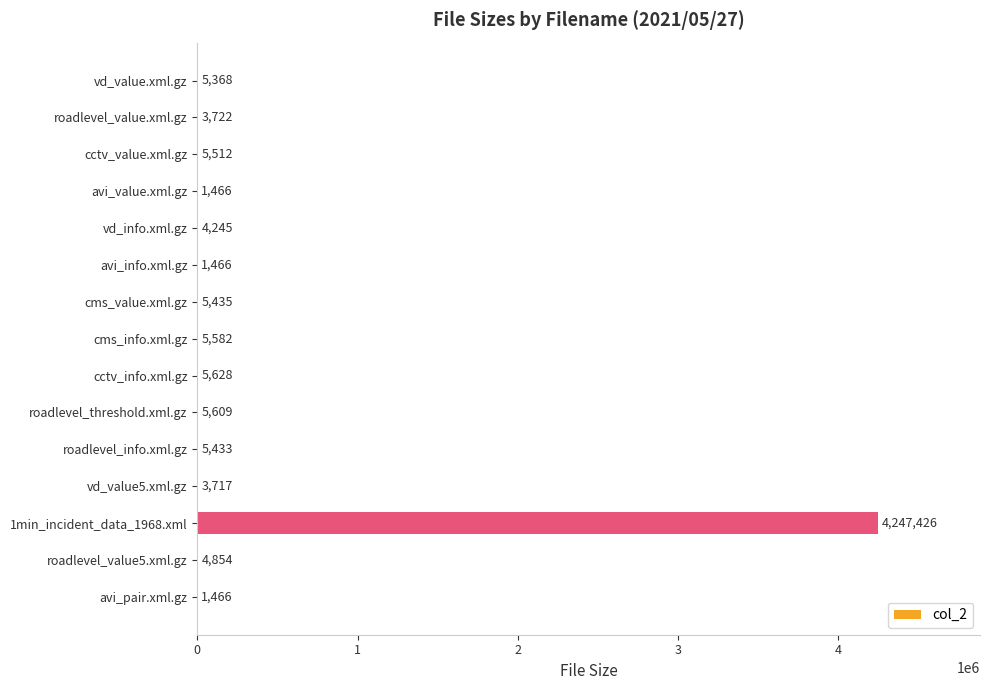

Reading top to bottom, what are all the values shown in this chart?

vd_value.xml.gz=5368	roadlevel_value.xml.gz=3722	cctv_value.xml.gz=5512	avi_value.xml.gz=1466	vd_info.xml.gz=4245	avi_info.xml.gz=1466	cms_value.xml.gz=5435	cms_info.xml.gz=5582	cctv_info.xml.gz=5628	roadlevel_threshold.xml.gz=5609	roadlevel_info.xml.gz=5433	vd_value5.xml.gz=3717	1min_incident_data_1968.xml=4247426	roadlevel_value5.xml.gz=4854	avi_pair.xml.gz=1466